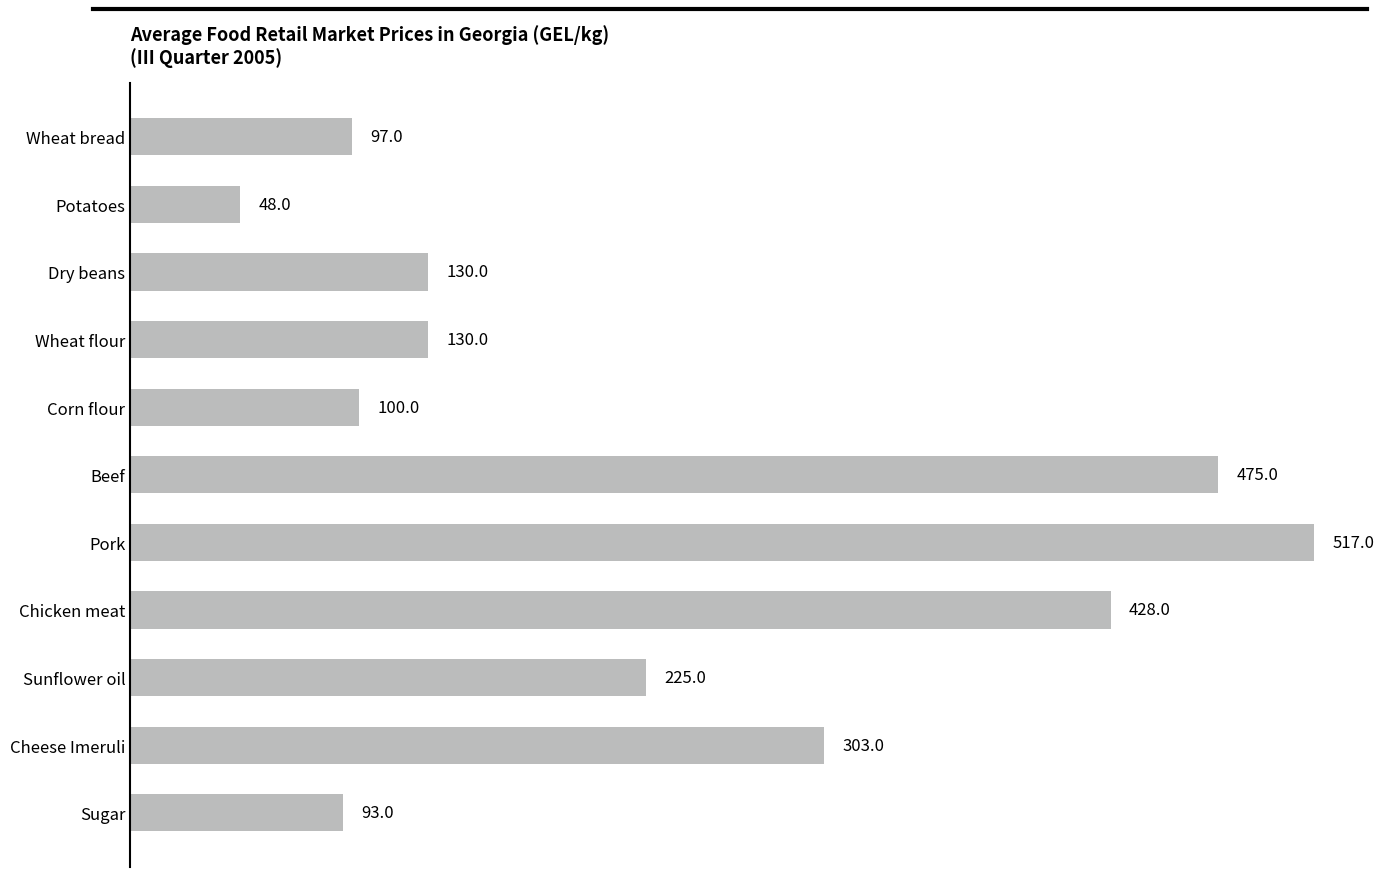

Between Cheese Imeruli and Wheat bread, which is larger?

Cheese Imeruli